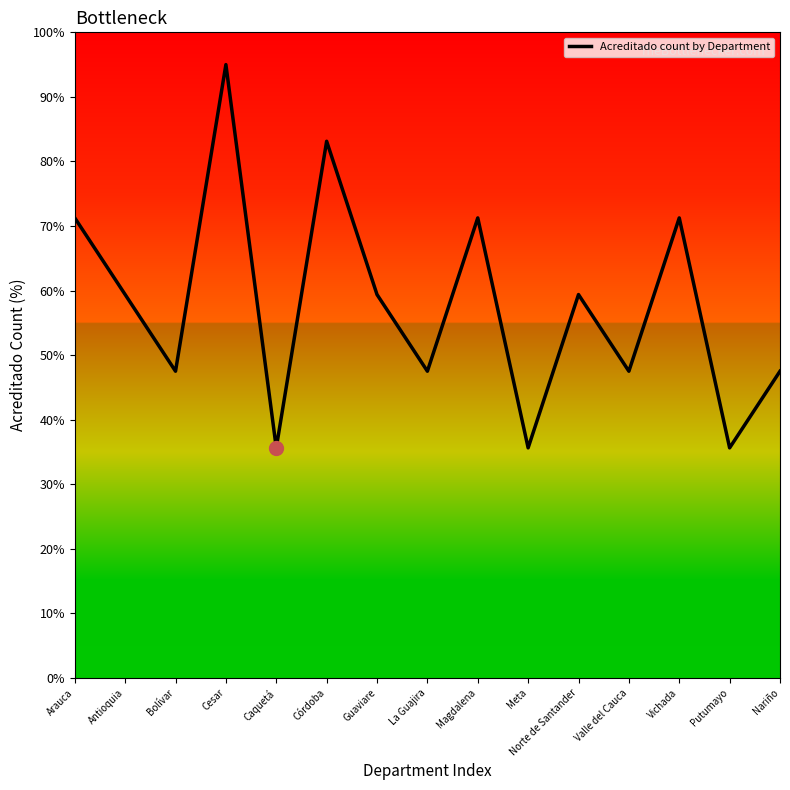

Where is the first local minimum?

Bolívar